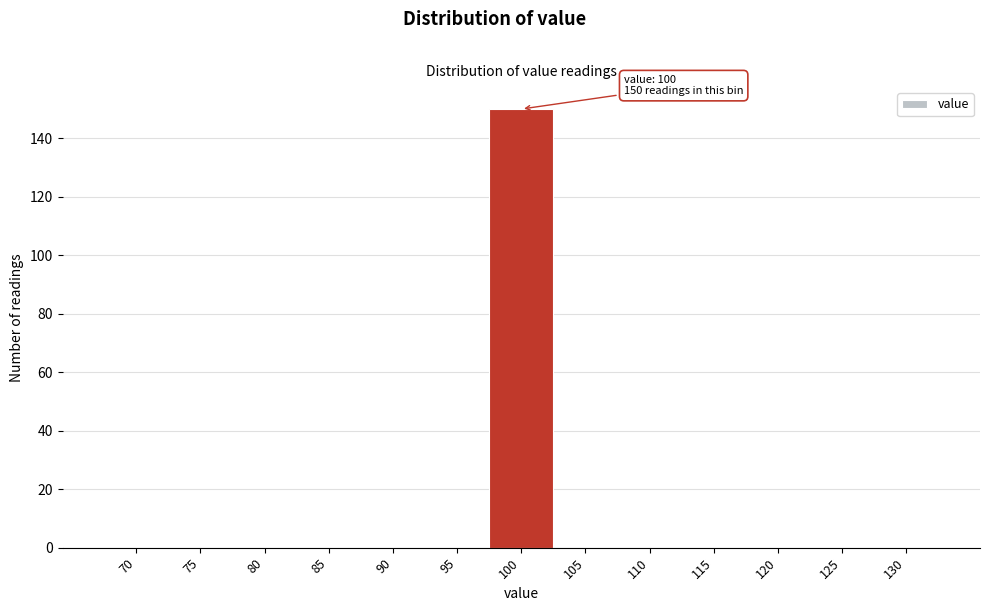

Reading left to right, extract all data points from this chart.

70=0	75=0	80=0	85=0	90=0	95=0	100=150	105=0	110=0	115=0	120=0	125=0	130=0